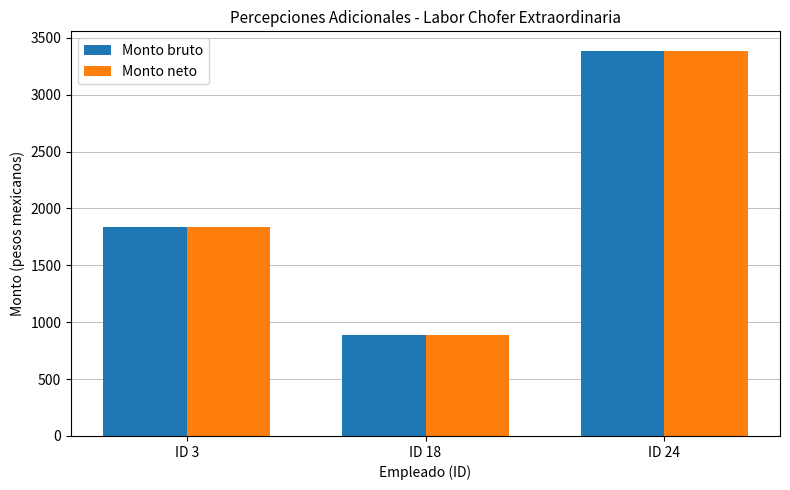

Where is Monto bruto nearest to the value 2138?

ID 3